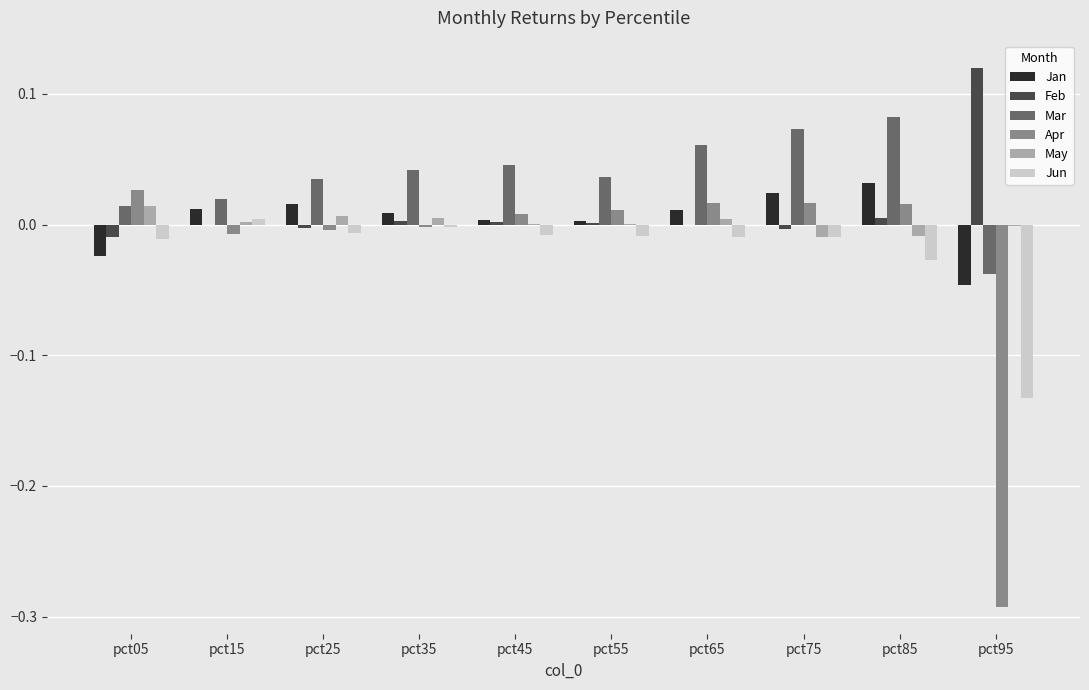

Between pct15 and pct75, which series saw the biggest shift?

Mar